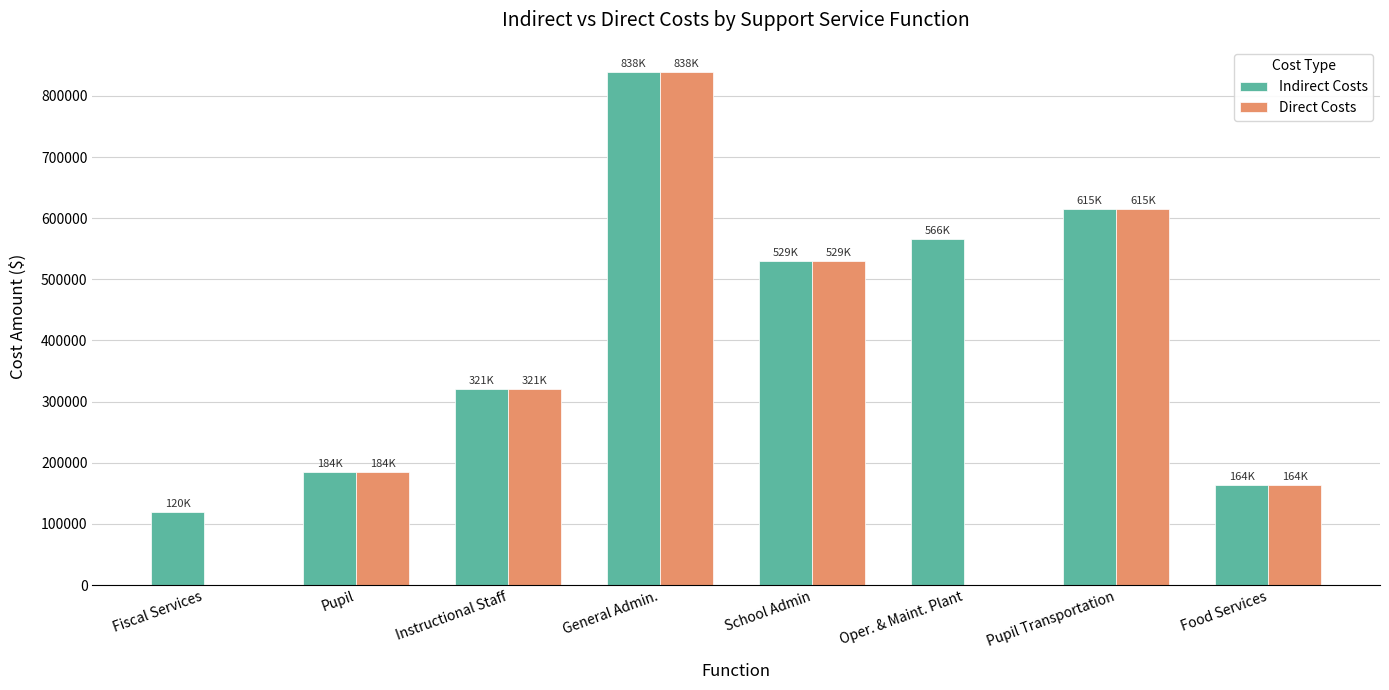

Reading right to left, extract all data points from this chart.

Indirect Costs: 163797	615321	566282	529295	838364	320533	184295	119948
Direct Costs: 163797	615321	0	529295	838364	320533	184295	0